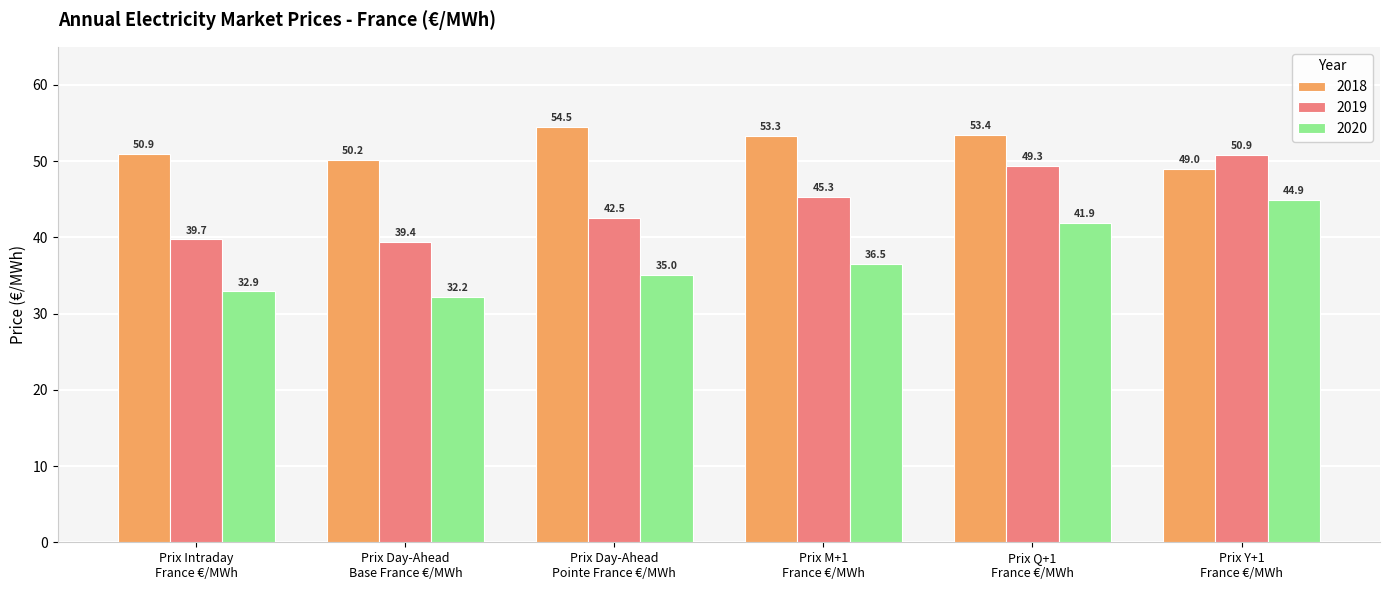

How many values in the 2019 series exceed 45?

3